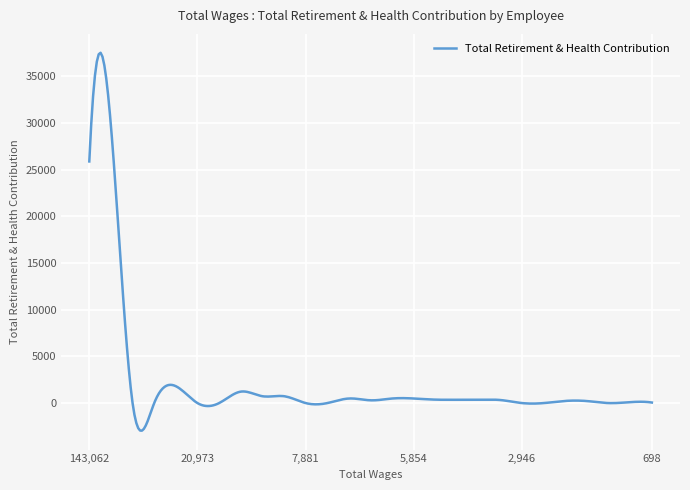

What is the sum of all values?

646378.8